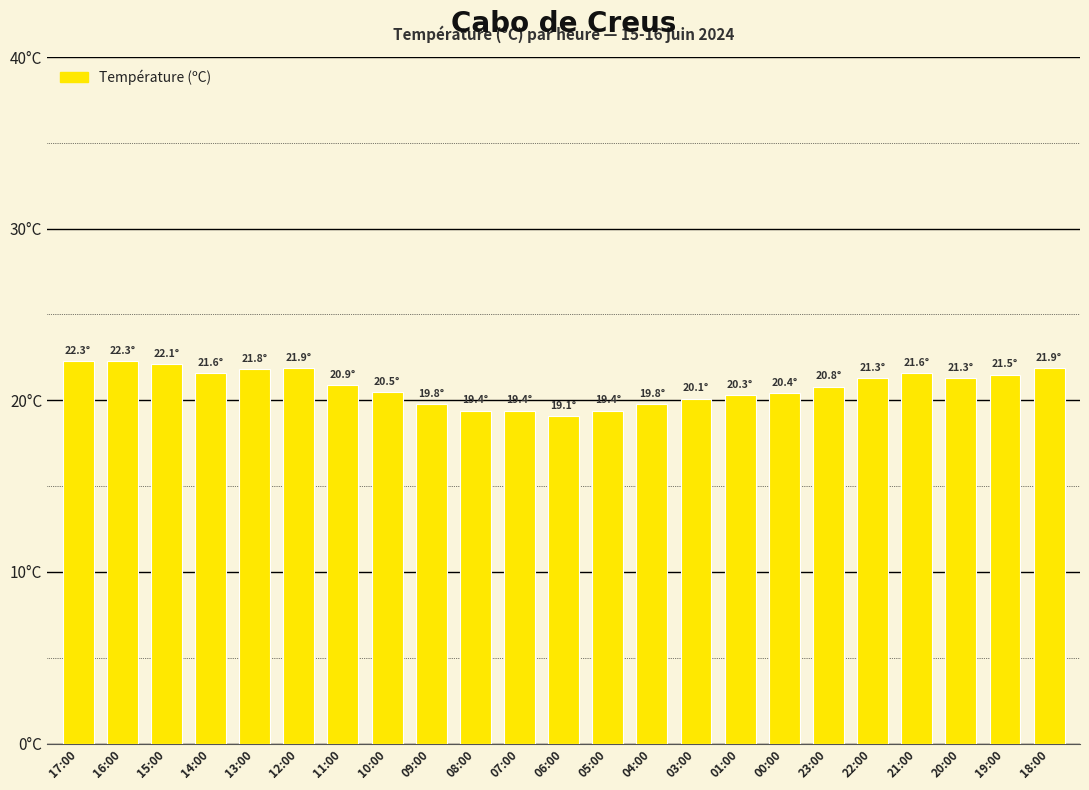

What is the value of the 13th bar from the left?

19.4